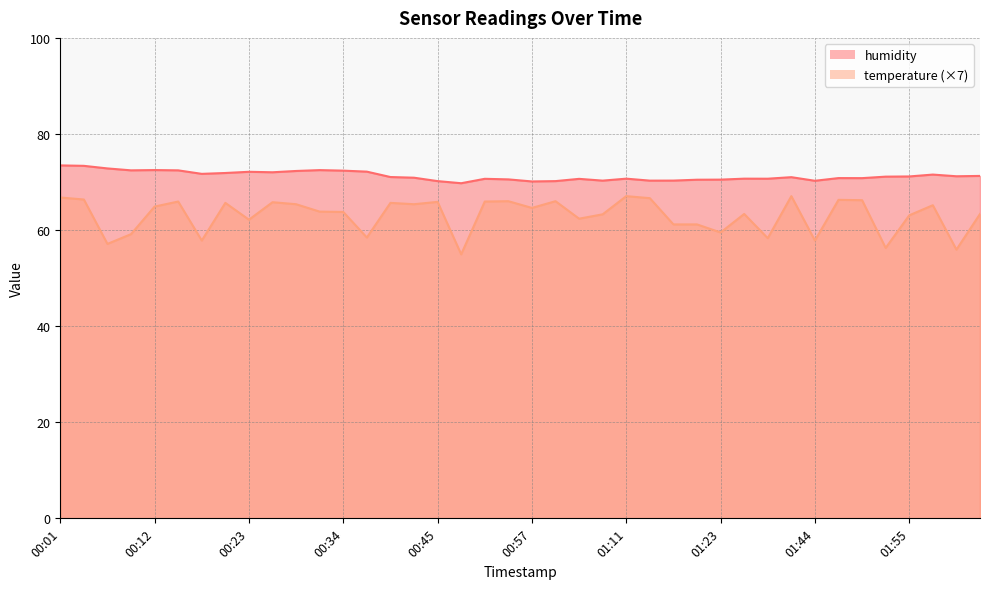

Between 00:12 and 01:52, which series saw the biggest shift?

temperature